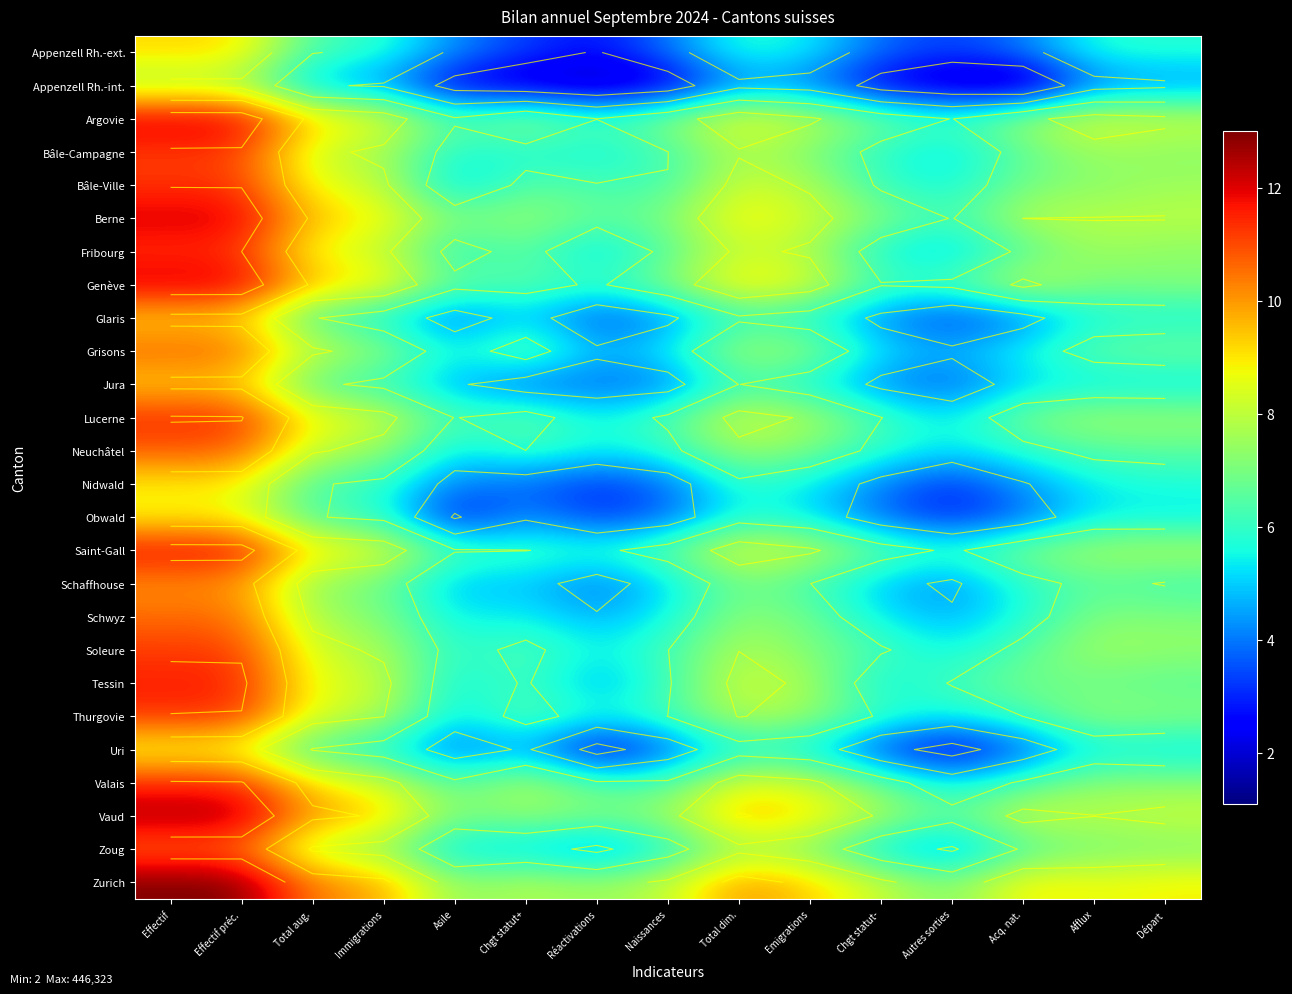

What is the maximum value shown in the chart?

13.0